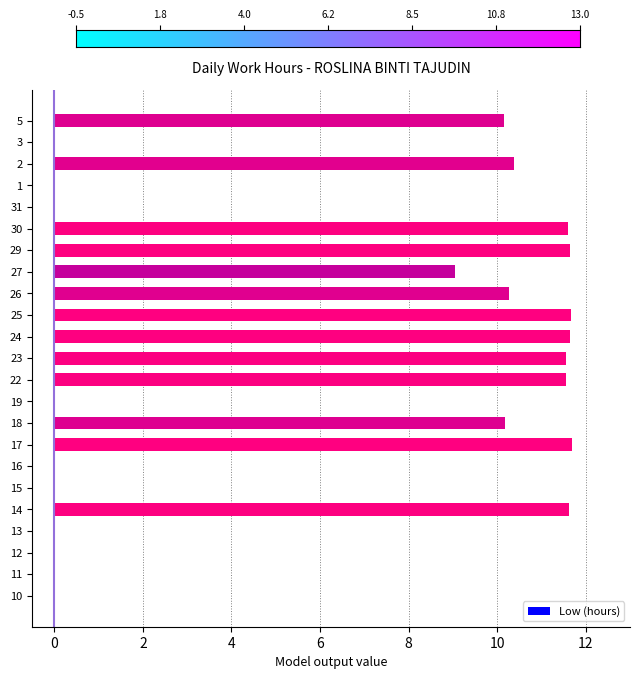

The value at 18 is 10.2. True or false?

True